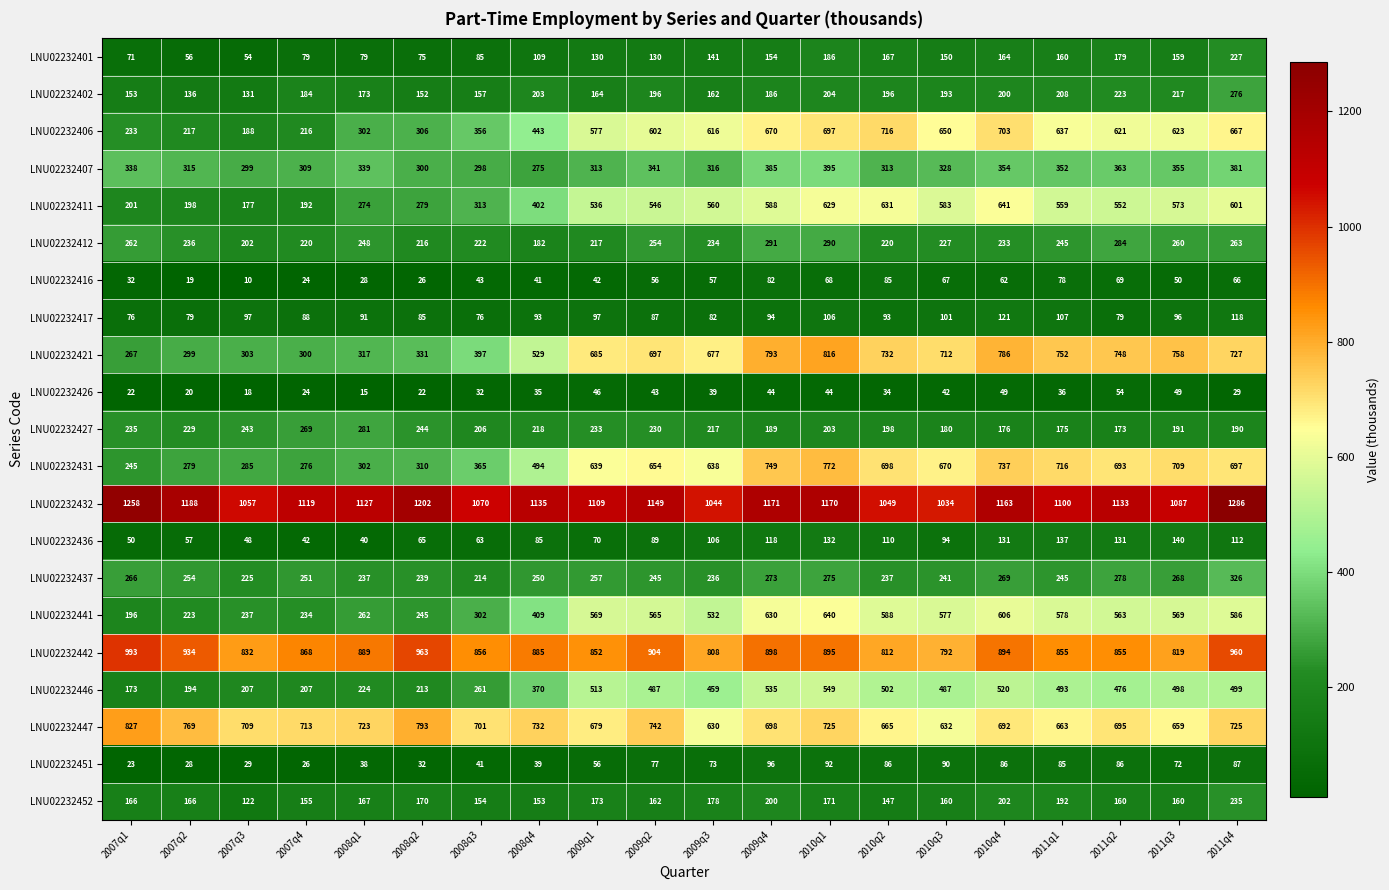

Which category has the lowest value in the LNU02232427 series?

2011q2